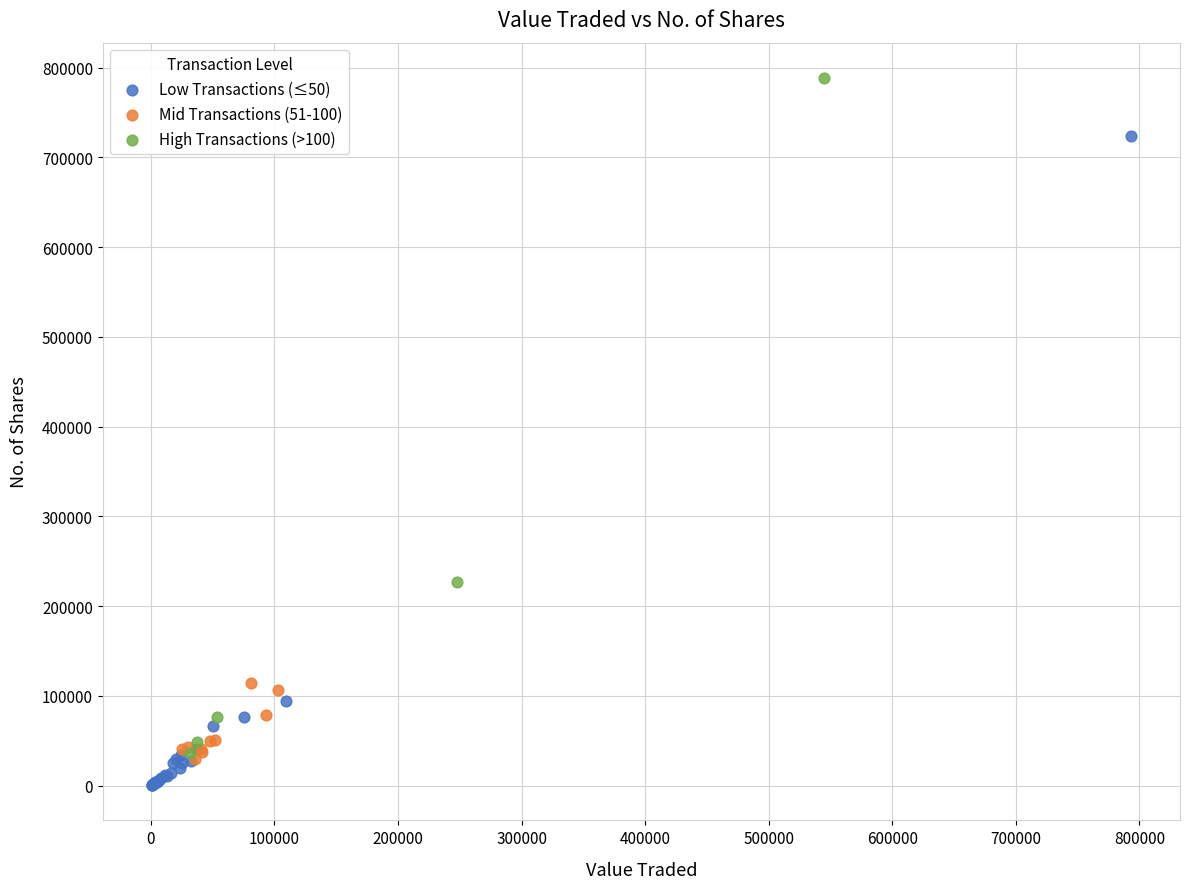

Which series contains the highest Y value?

High Transactions (>100)